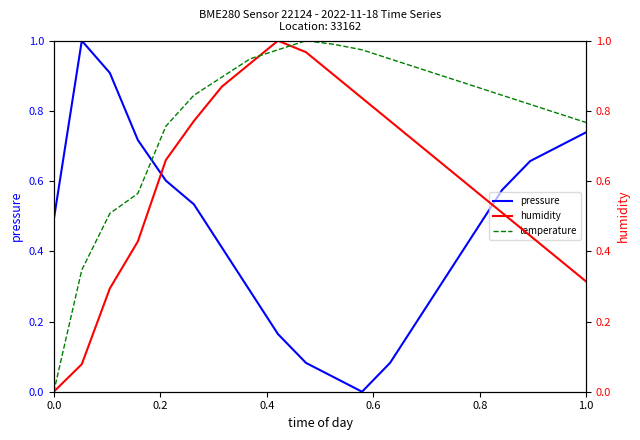

Which series has the largest total across all categories?

temperature